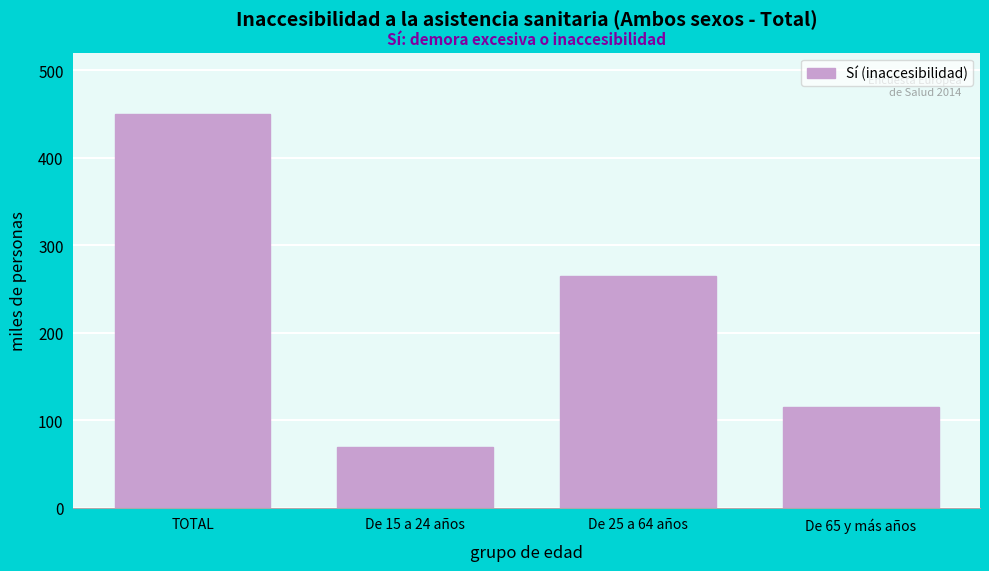

Reading right to left, extract all data points from this chart.

De 65 y más años=115.5	De 25 a 64 años=265.0	De 15 a 24 años=68.9	TOTAL=449.4